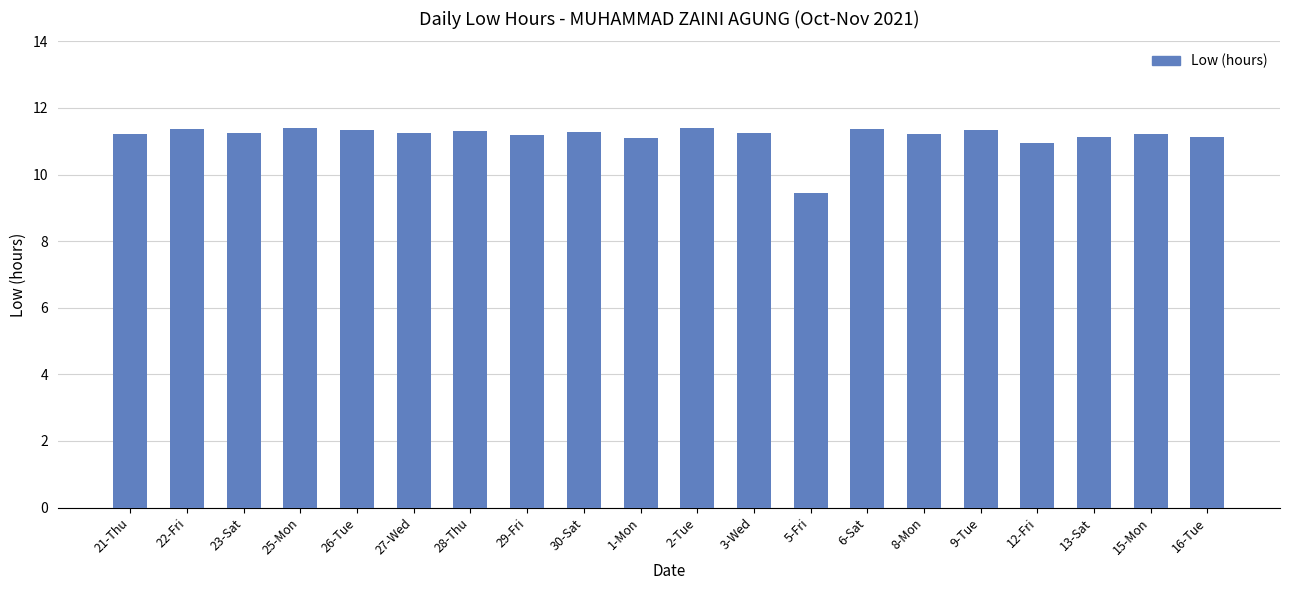

The value at 3-Wed is 6.4. True or false?

False